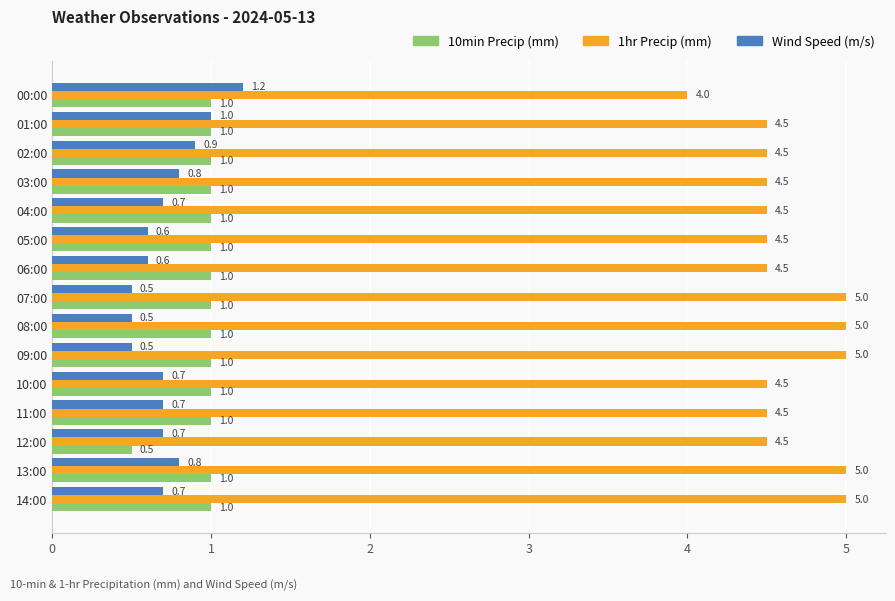

What is the minimum value shown in the chart?

0.5